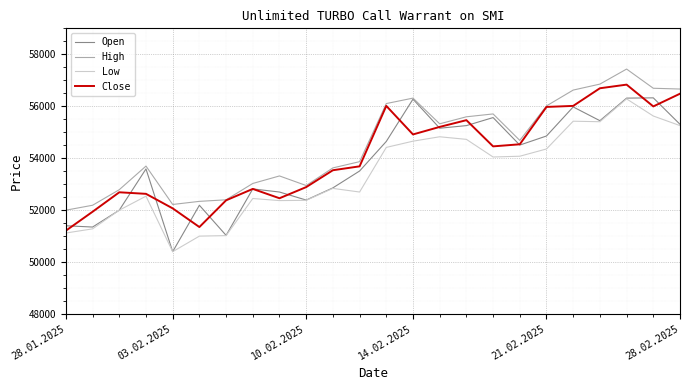

What is the minimum value for Low?

50390